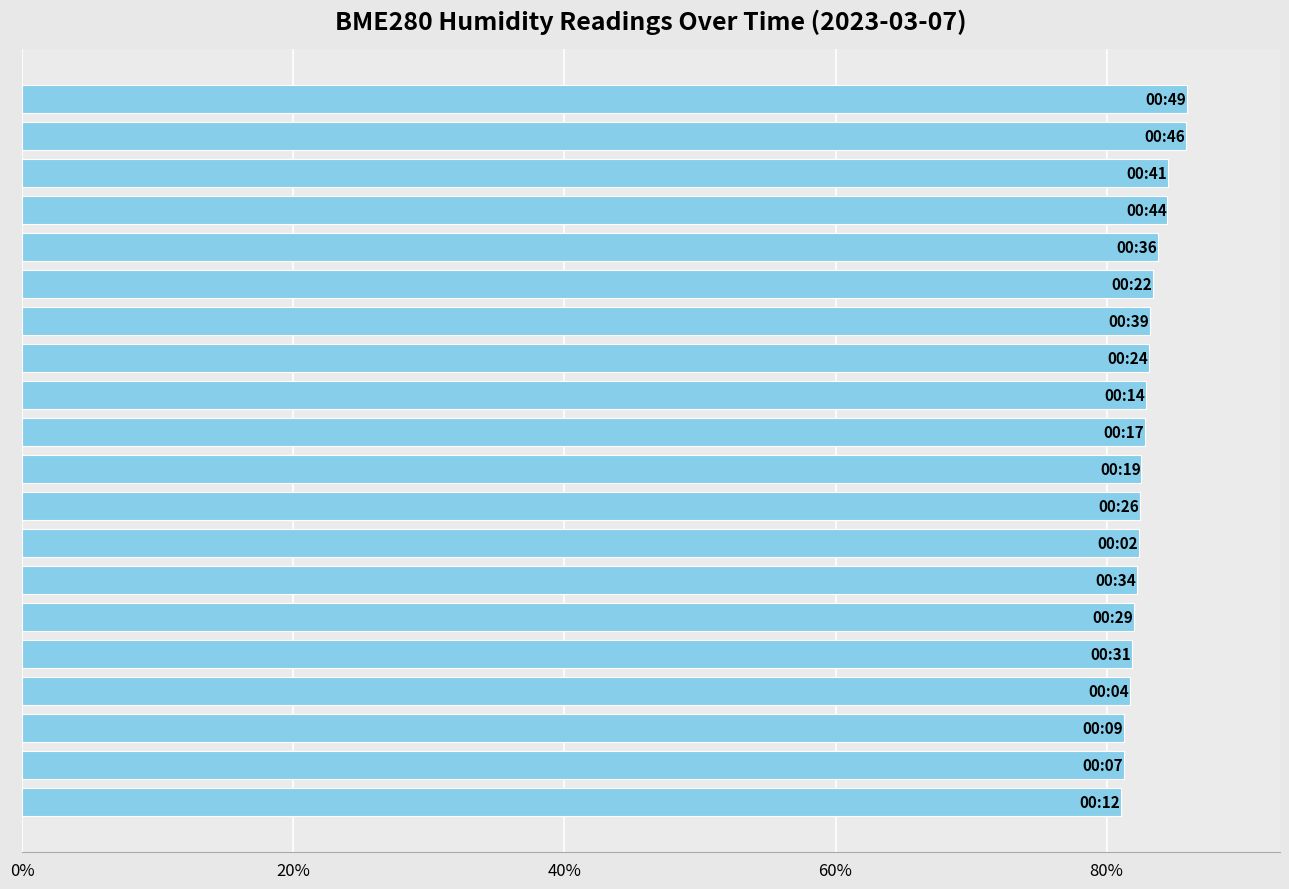

What is the sum of all values?

1658.9